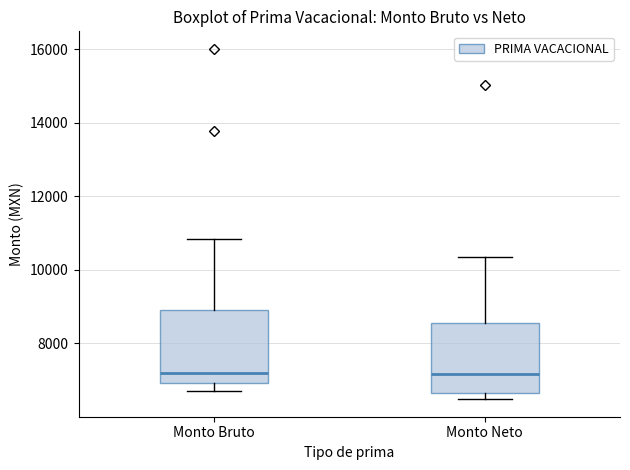

Where does the median line of the box for Monto Neto sit on the y-axis? The values are not printed on the chart, so give them approximately, as read against the axis.

7200